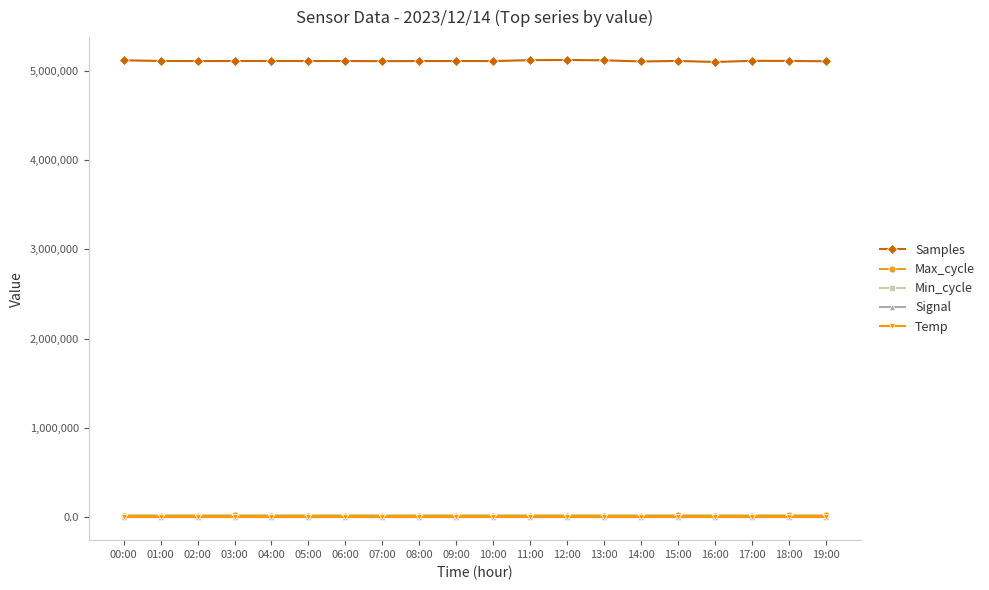

What is the difference between the highest and lowest values at 19:00?

5103904.0